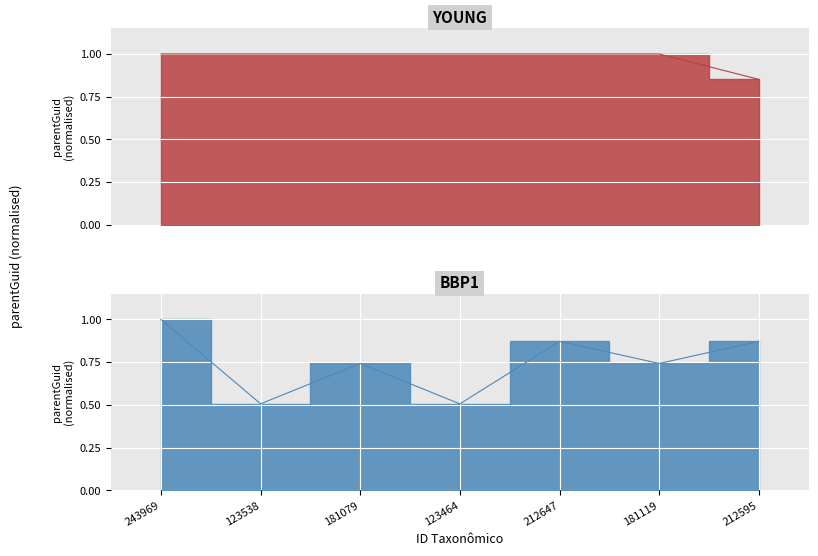

The value of BBP1 at 123464 is 0.7. True or false?

False